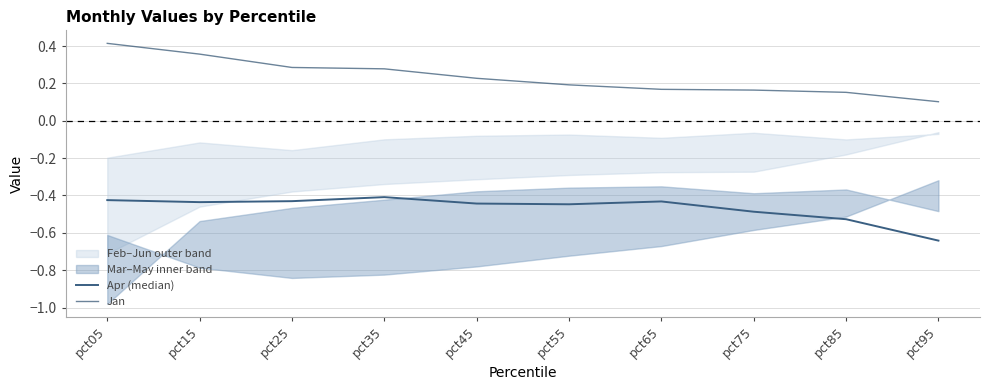

Reading left to right, what are all the values shown in this chart?

Apr (median): -0.4	-0.4	-0.4	-0.4	-0.4	-0.4	-0.4	-0.5	-0.5	-0.6
Jan: 0.4	0.4	0.3	0.3	0.2	0.2	0.2	0.2	0.2	0.1